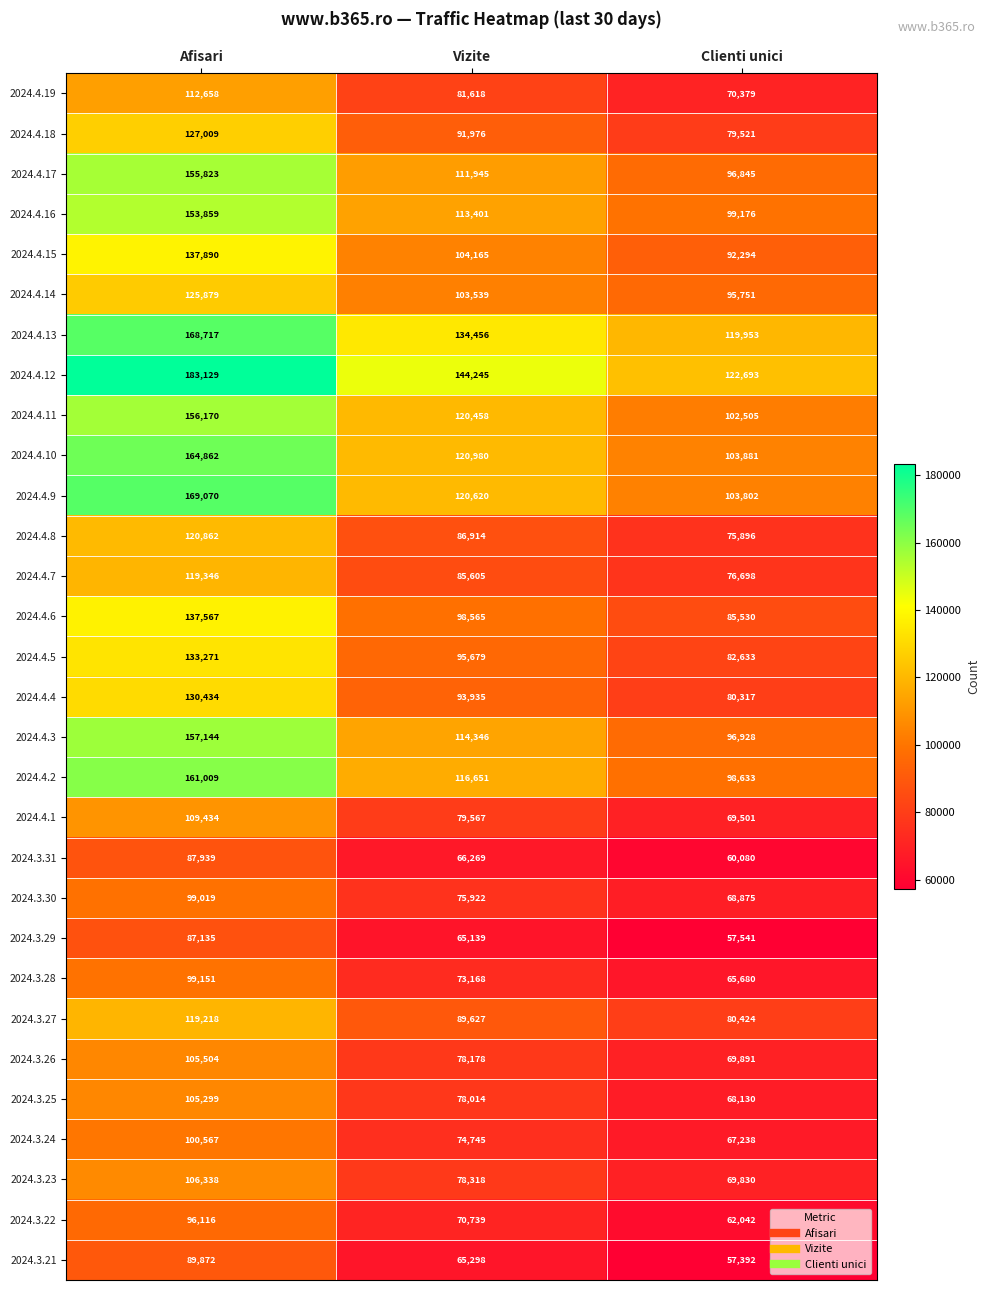

Which category has the lowest value in the 2024.4.12 series?

Clienti unici